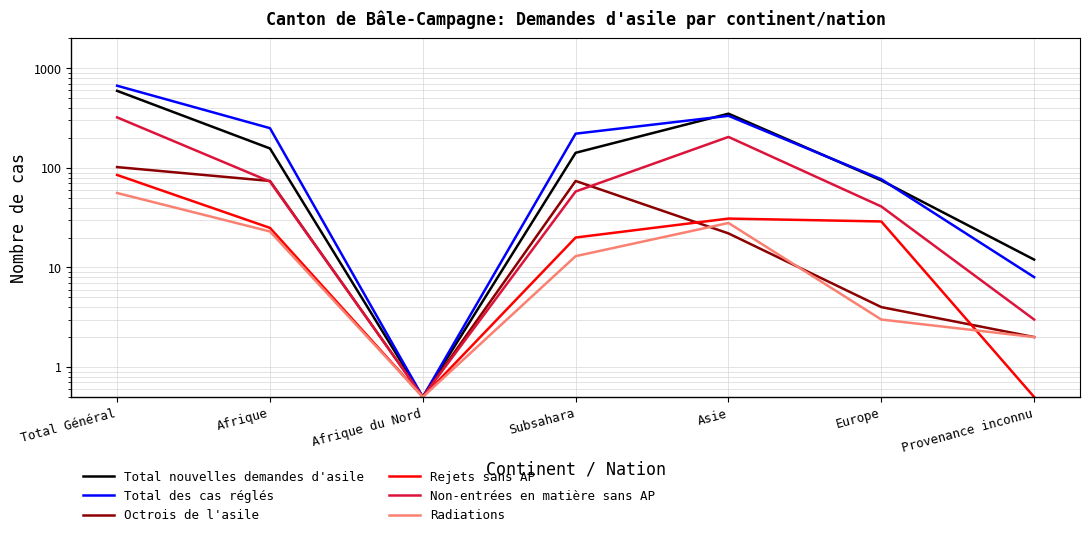

Does the chart display data point markers on the line(s)?

No